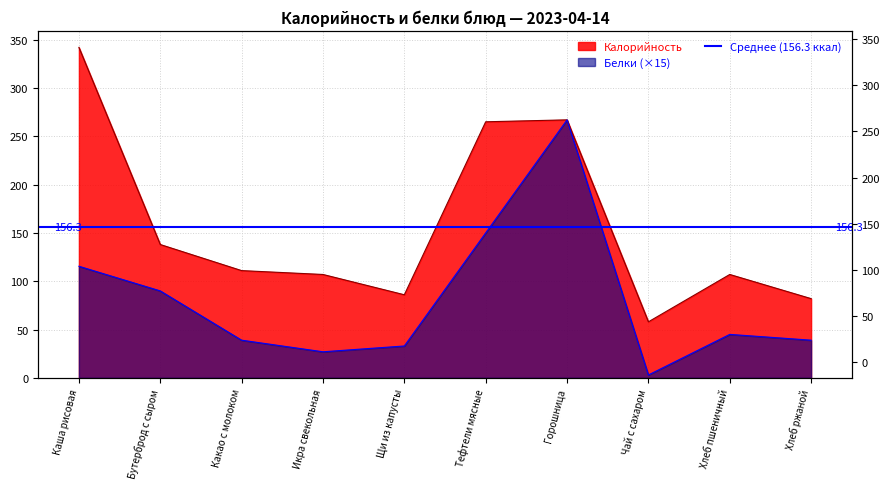

True or false: Калорийность and Белки cross at least once.

False